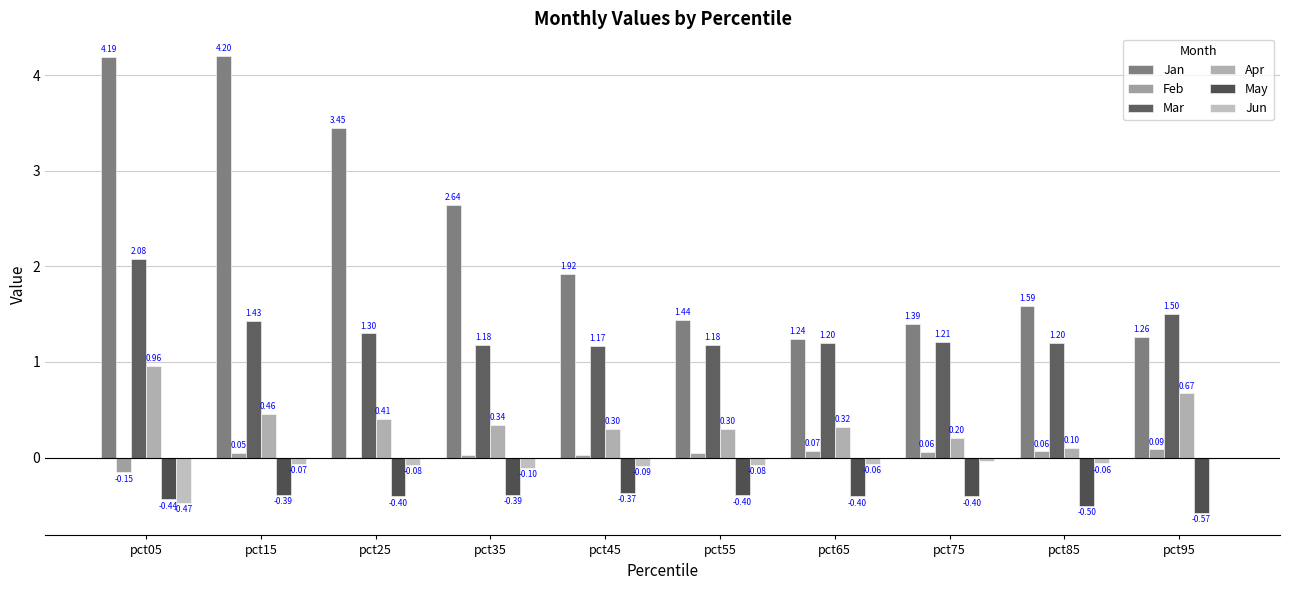

At how many categories does at least one series exceed 3?

3